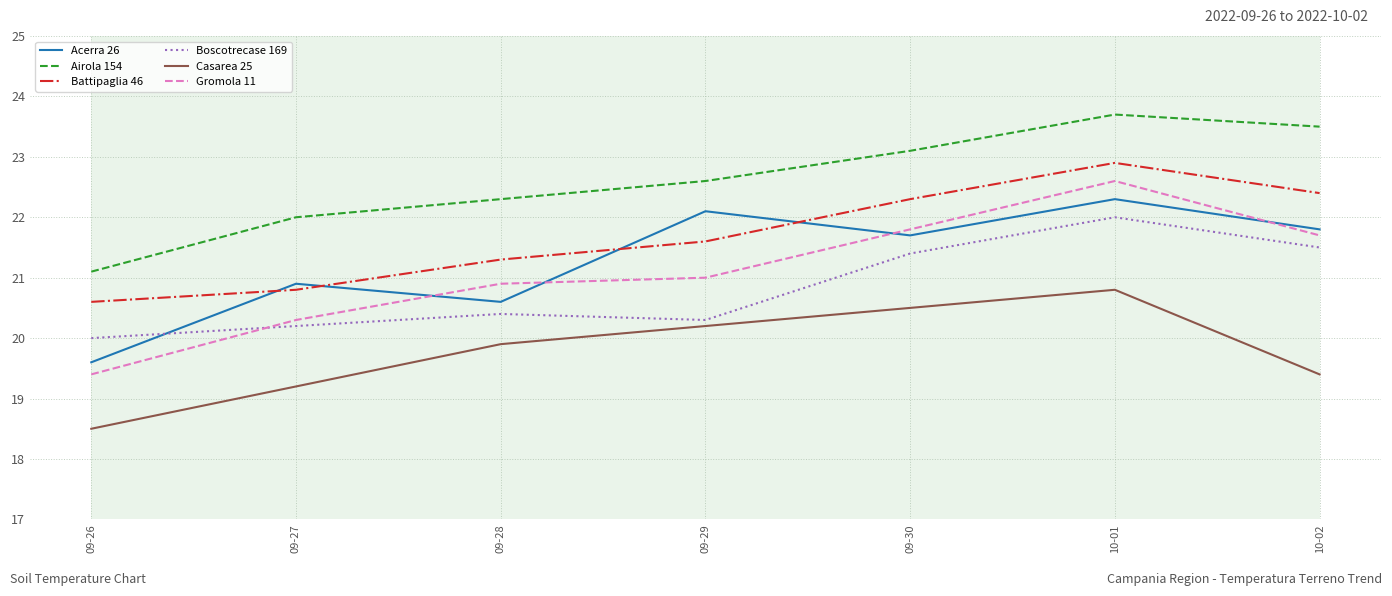

Where is the first local minimum for Boscotrecase 169?

09-29